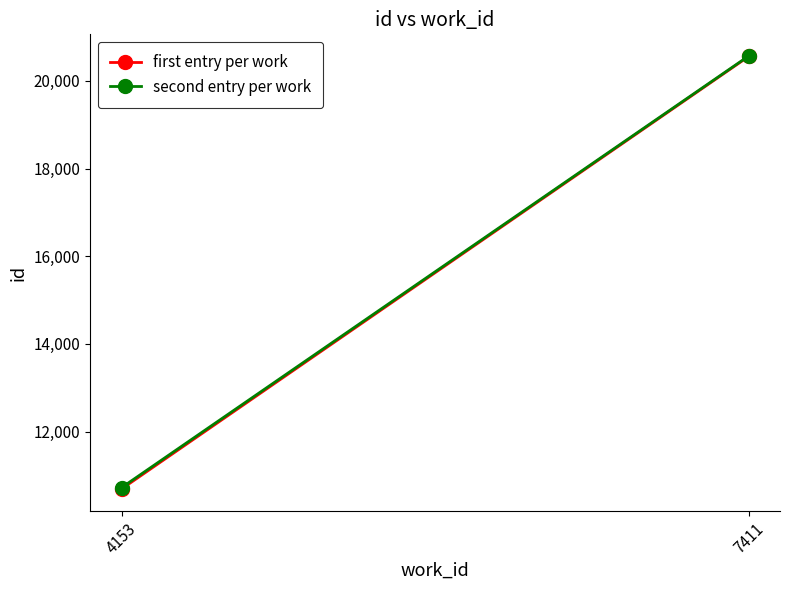

What is the difference between the highest and lowest values at 4153?

31